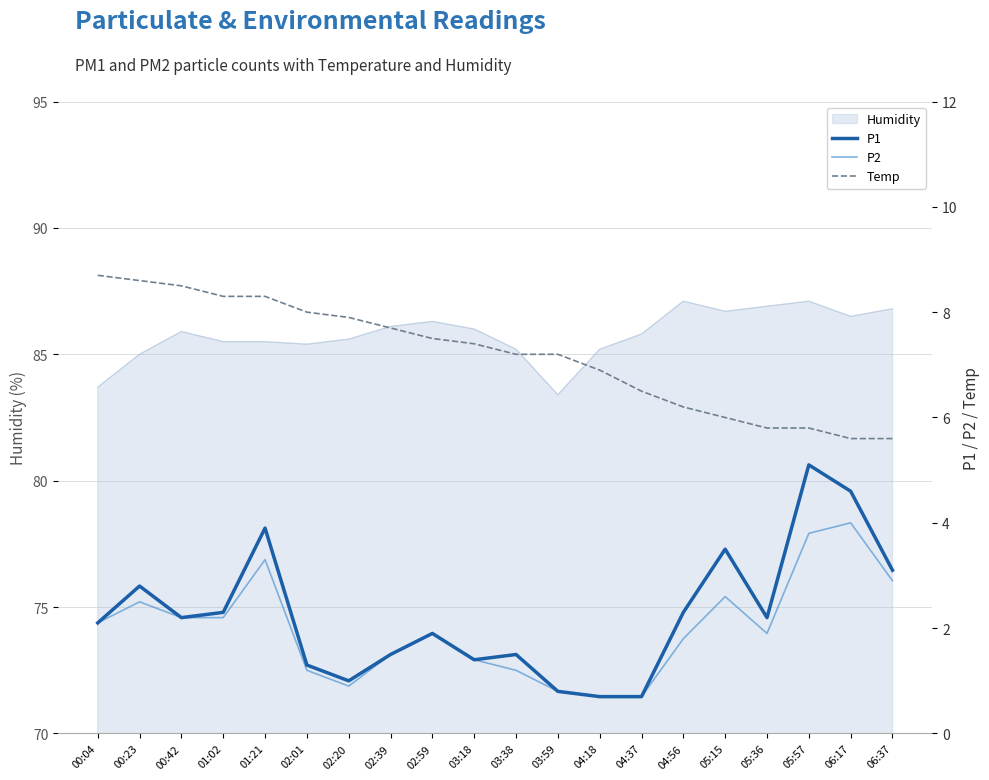

What is the lowest value of the P2 series?

0.7